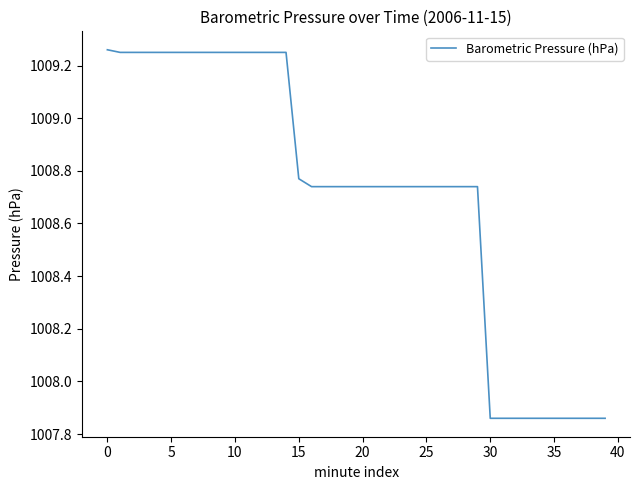

Does the chart have visible grid lines?

No